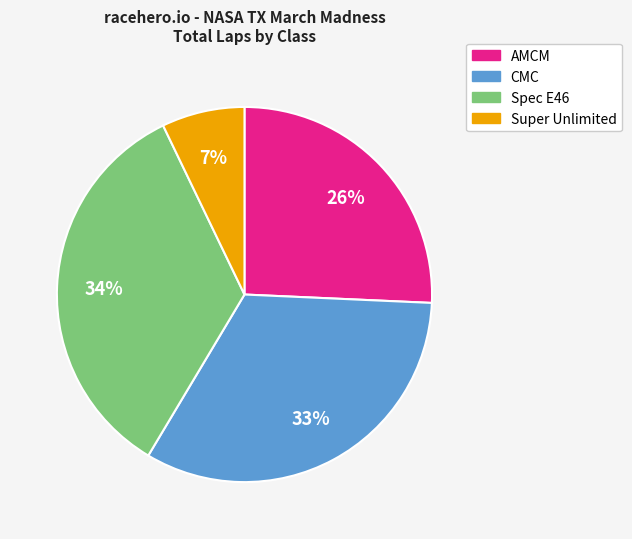

Is there a majority slice in this chart?

No